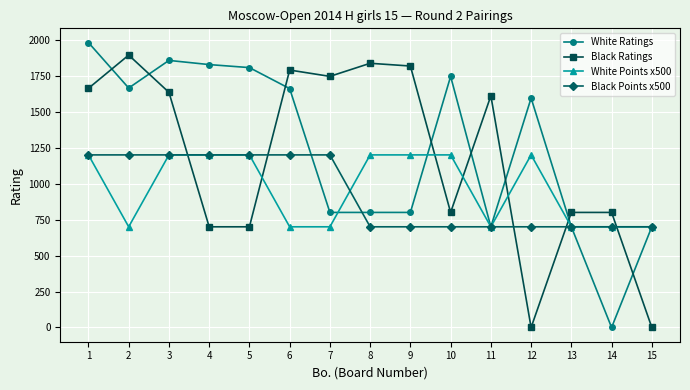

Between 2 and 10, which series saw the biggest shift?

Black Ratings